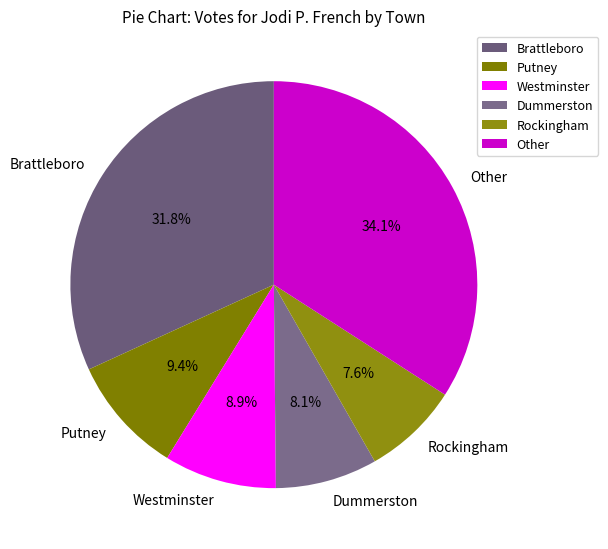

How many segments does this pie chart have?

6